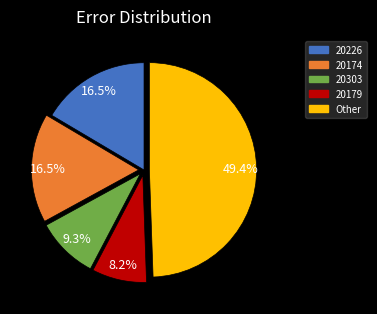

Between 20179 and 20303, which is larger?

20303